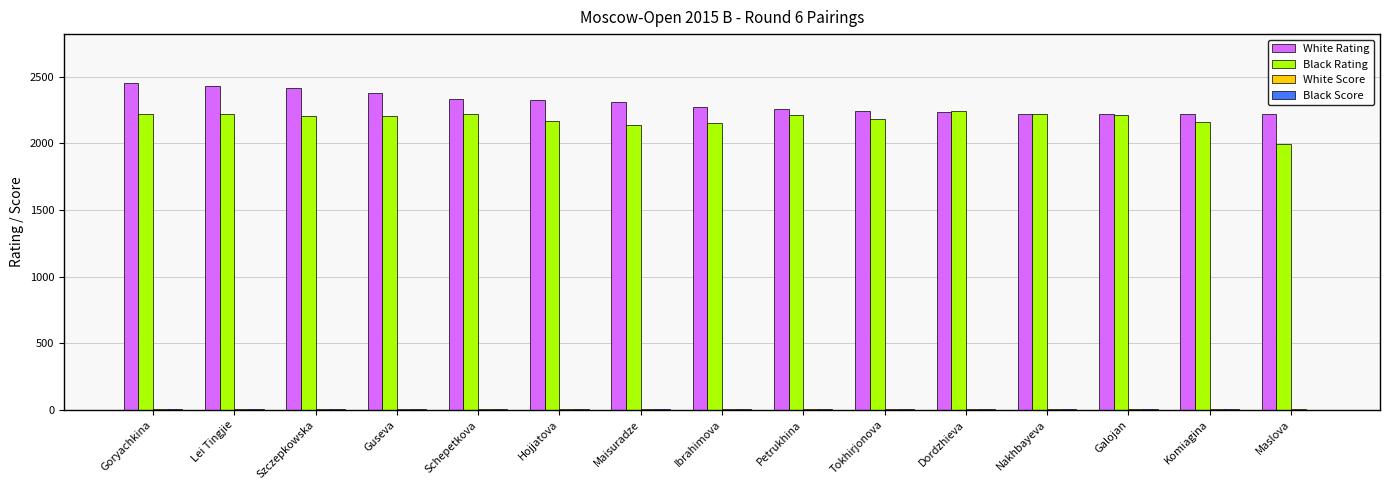

Which series has the largest total across all categories?

White Rating